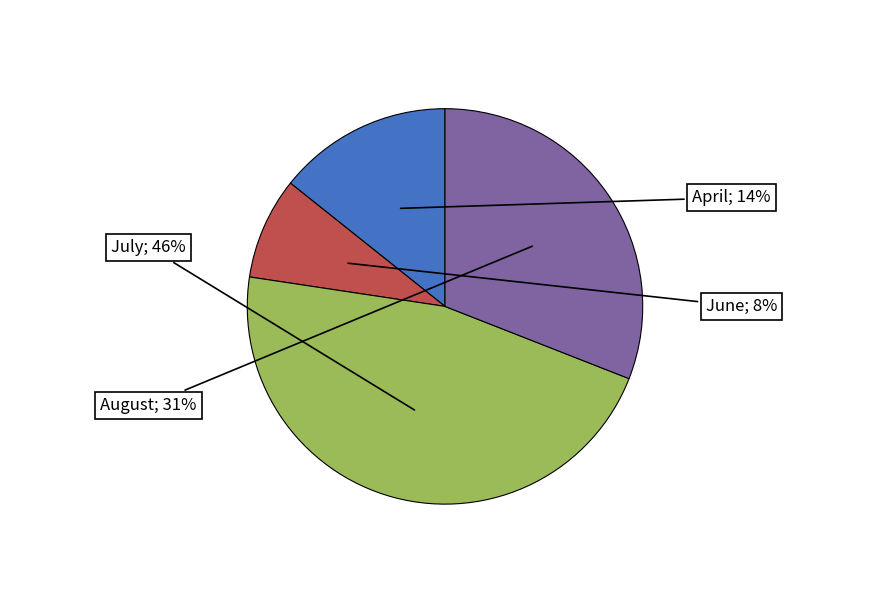

Is there a majority slice in this chart?

No